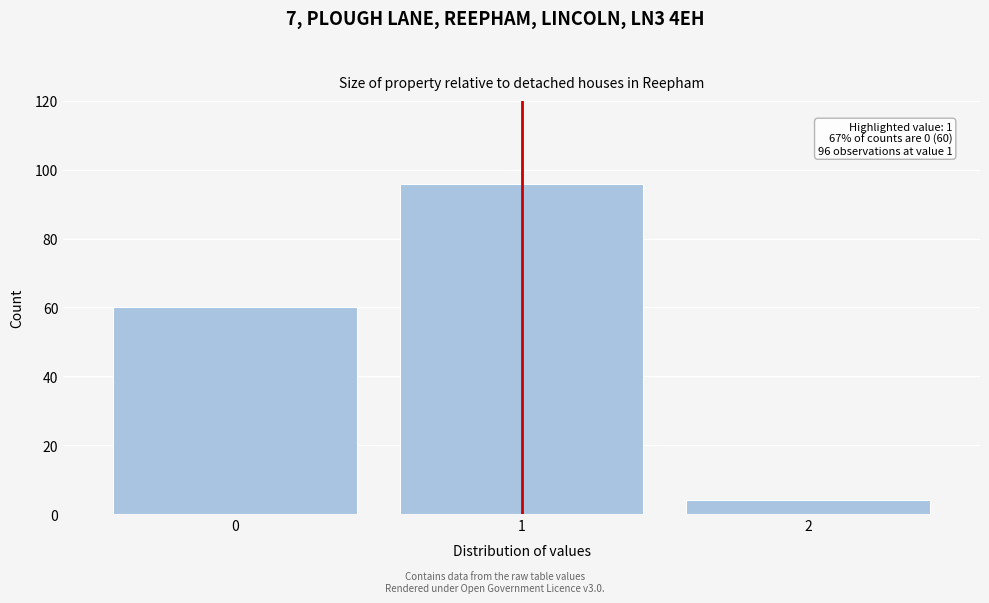

Which range on the x-axis has the tallest bar?

0.5 to 1.5